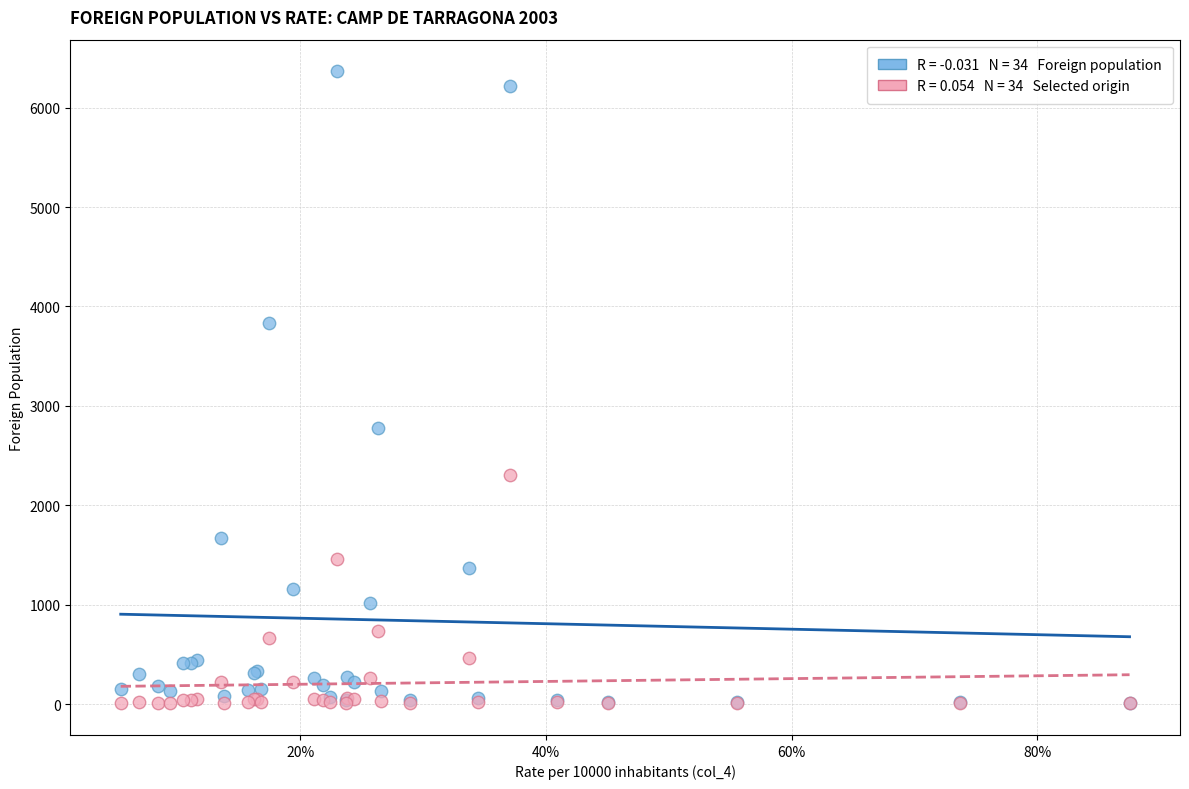

Across all series, what Y value is closest to 3187?

2775